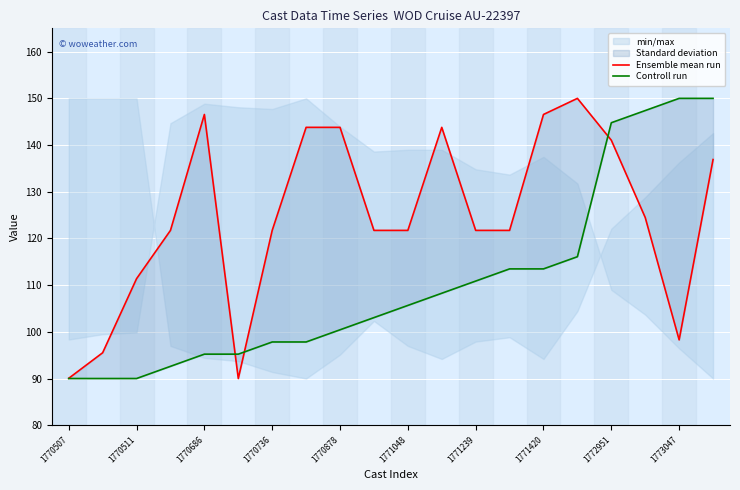

Rank the series by their maximum value, from highest to lowest.

Ensemble mean run, Controll run